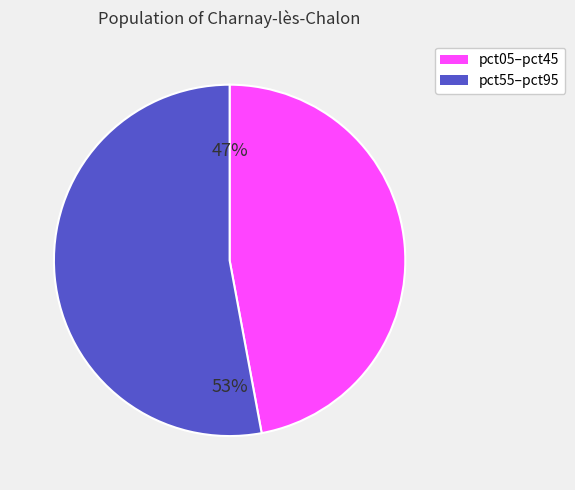

To the nearest percent, what is the average slice percentage?

50%